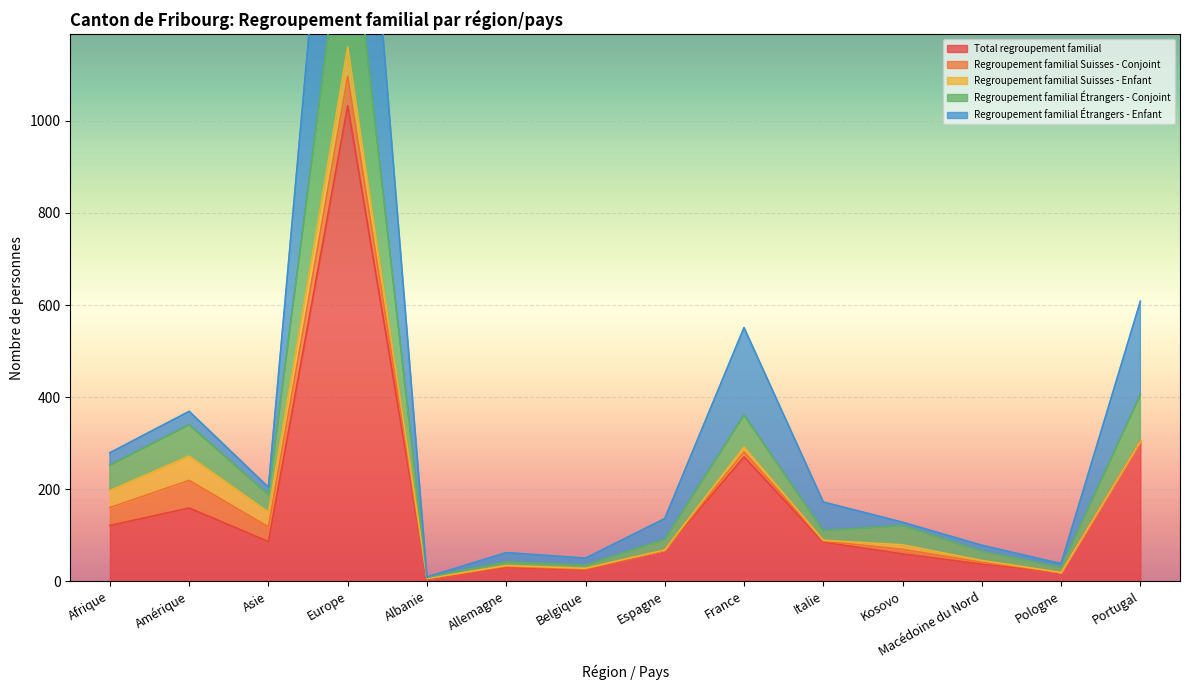

Where is Total regroupement familial nearest to the value 518?

Portugal